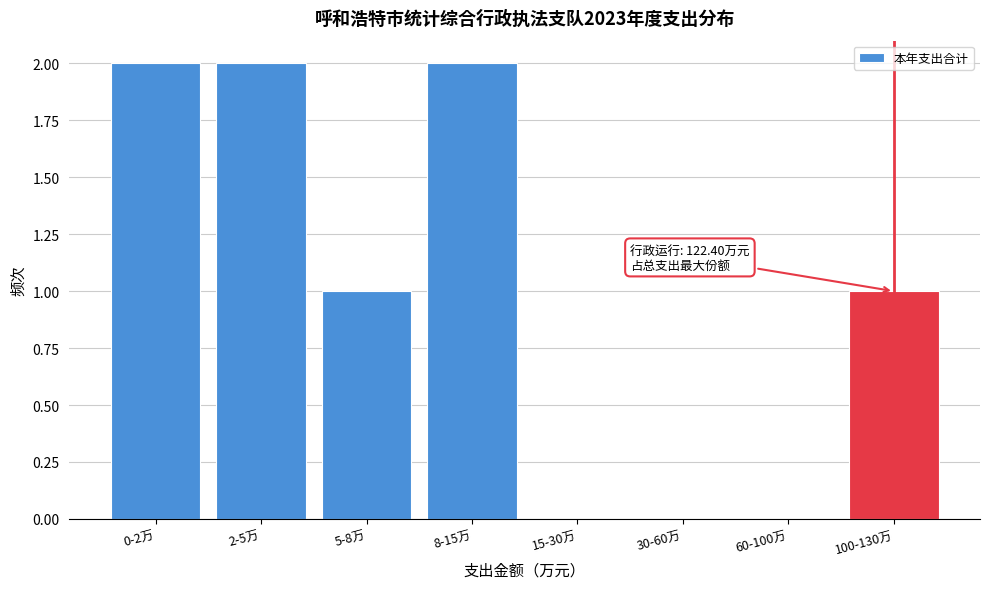

Reading right to left, extract all data points from this chart.

100-130万=1	60-100万=0	30-60万=0	15-30万=0	8-15万=2	5-8万=1	2-5万=2	0-2万=2